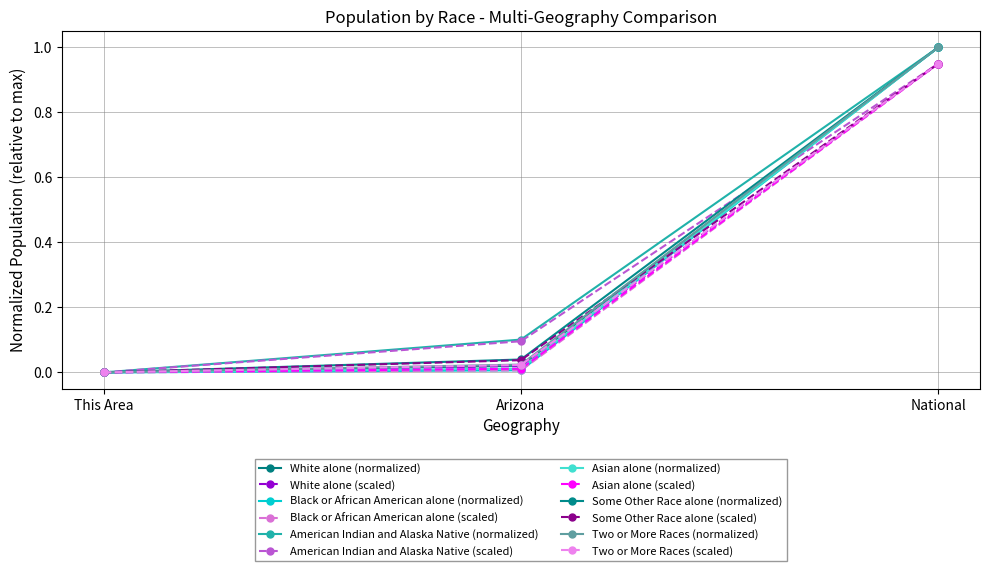

Which series has the largest total across all categories?

American Indian and Alaska Native (normalized)